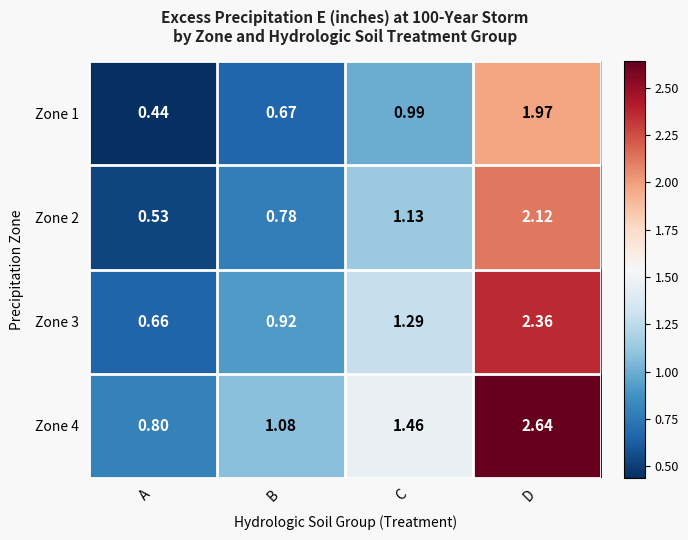

At which category is the sum across all series the highest?

D